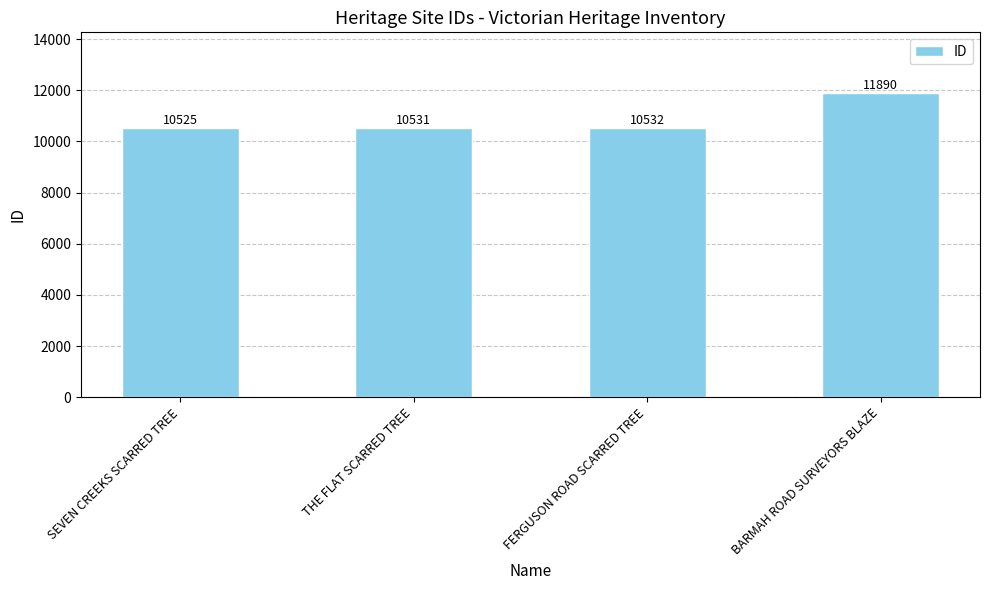

Is it true that the value at BARMAH ROAD SURVEYORS BLAZE is 11890?

True